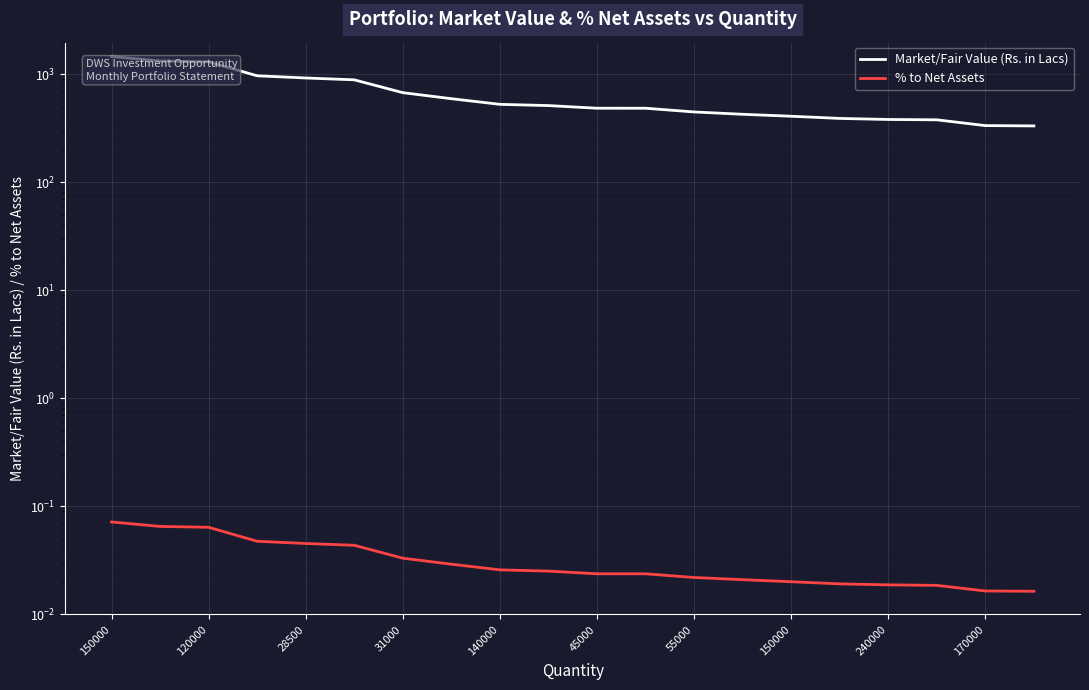

What is the difference between the highest and lowest values at 150000?

1457.7